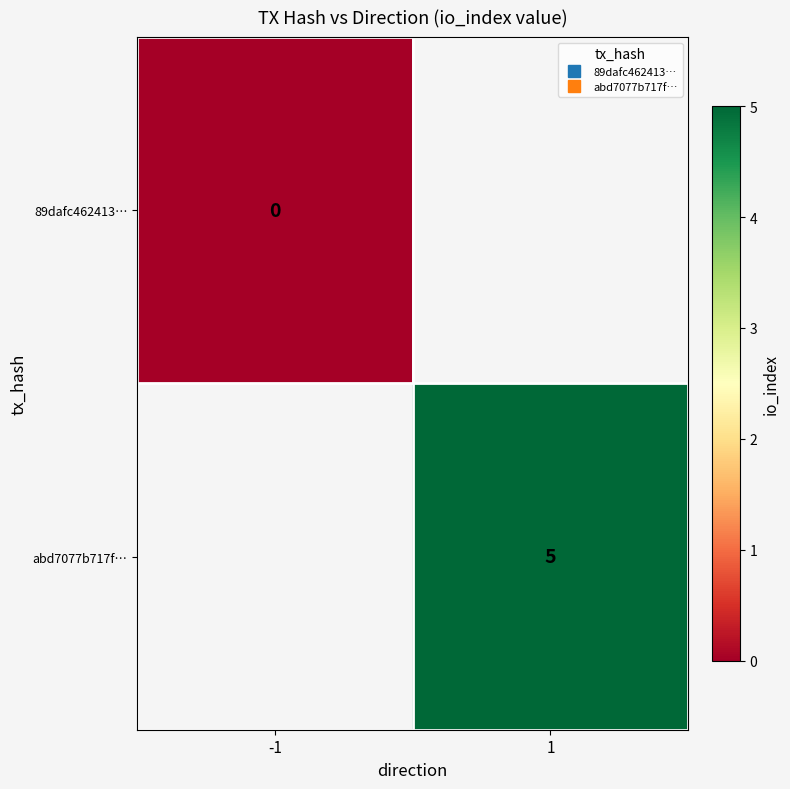

At which label does 89dafc462413… reach its minimum?

-1